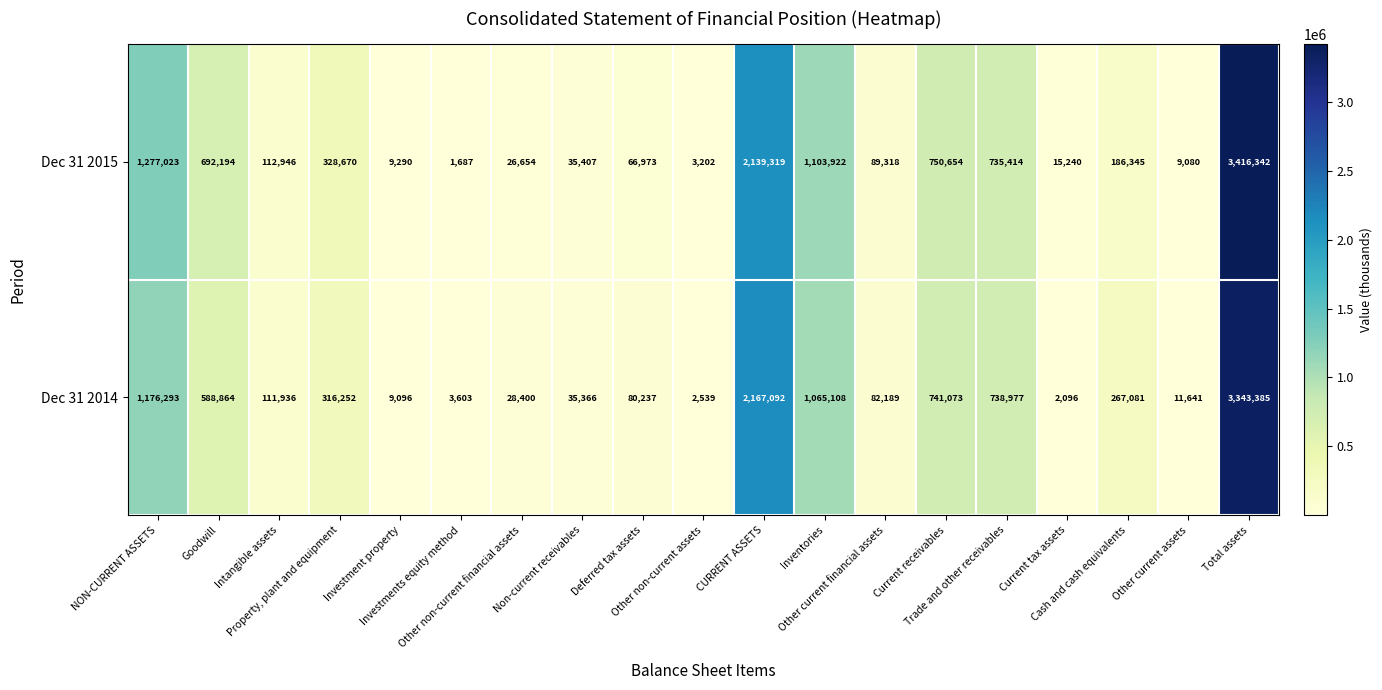

Which series has the widest spread of values?

Dec 31 2015